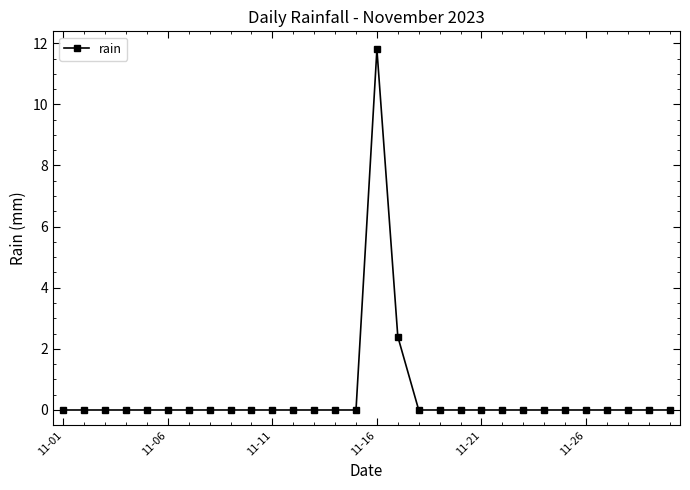

What is the sum of all values?

14.2